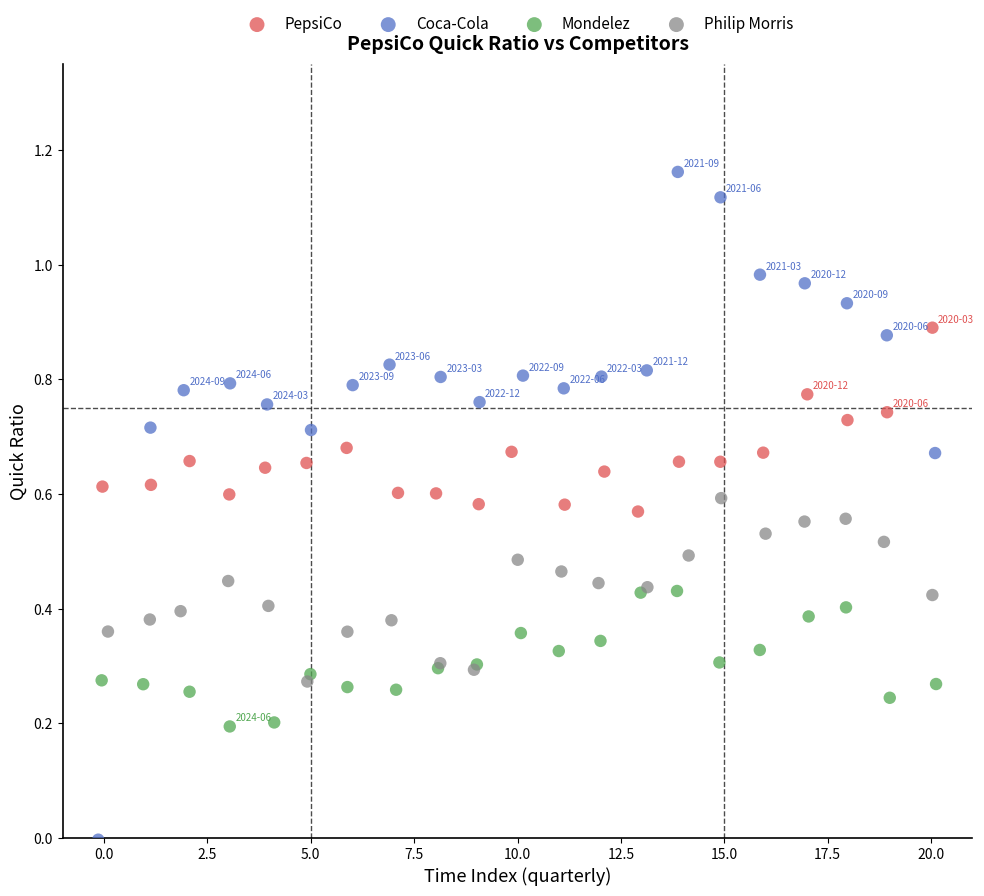

Which series has the largest Y range (max minus min)?

Coca-Cola